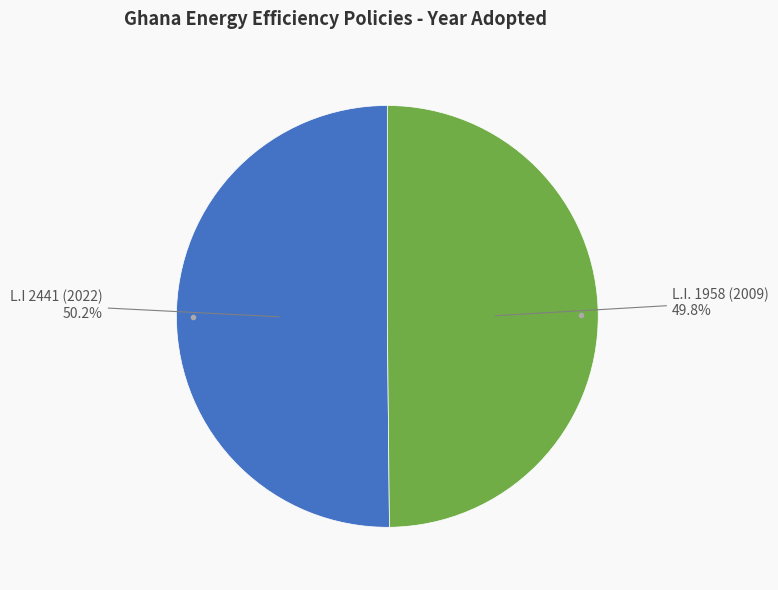

How many segments does this pie chart have?

2